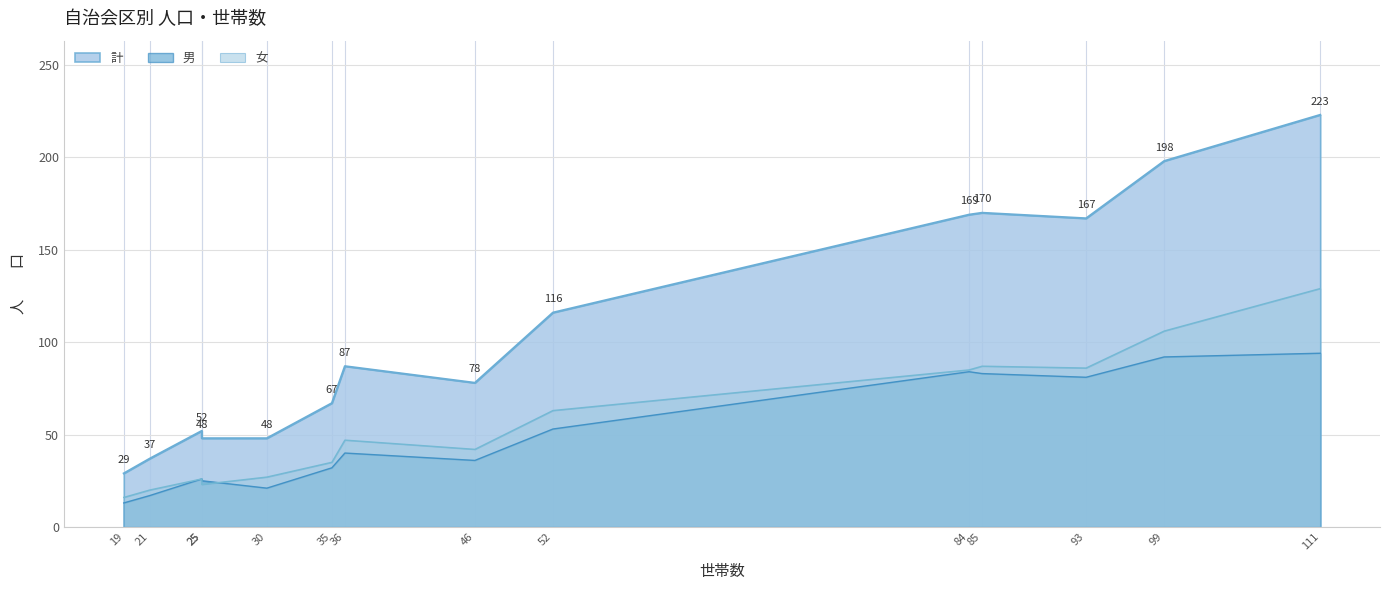

True or false: 女 and 計 intersect in this chart.

False